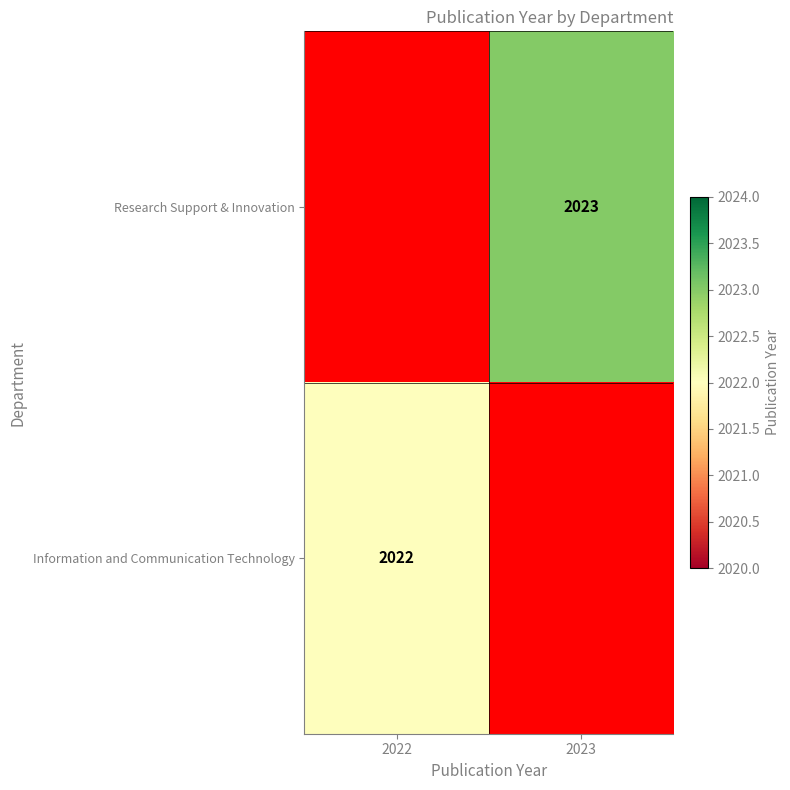

True or false: Research Support & Innovation has a value of 3560 at 2023.

False